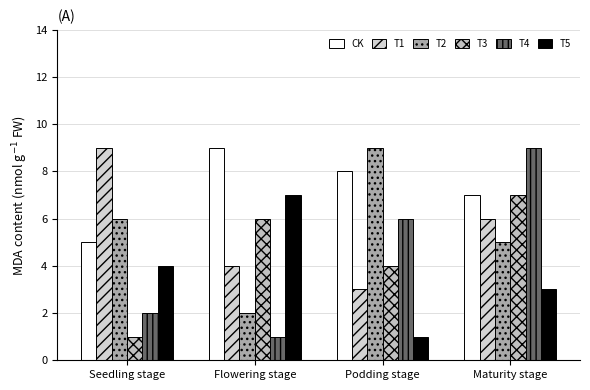

What is the difference between the maximum and second lowest values in the T1 series?

5